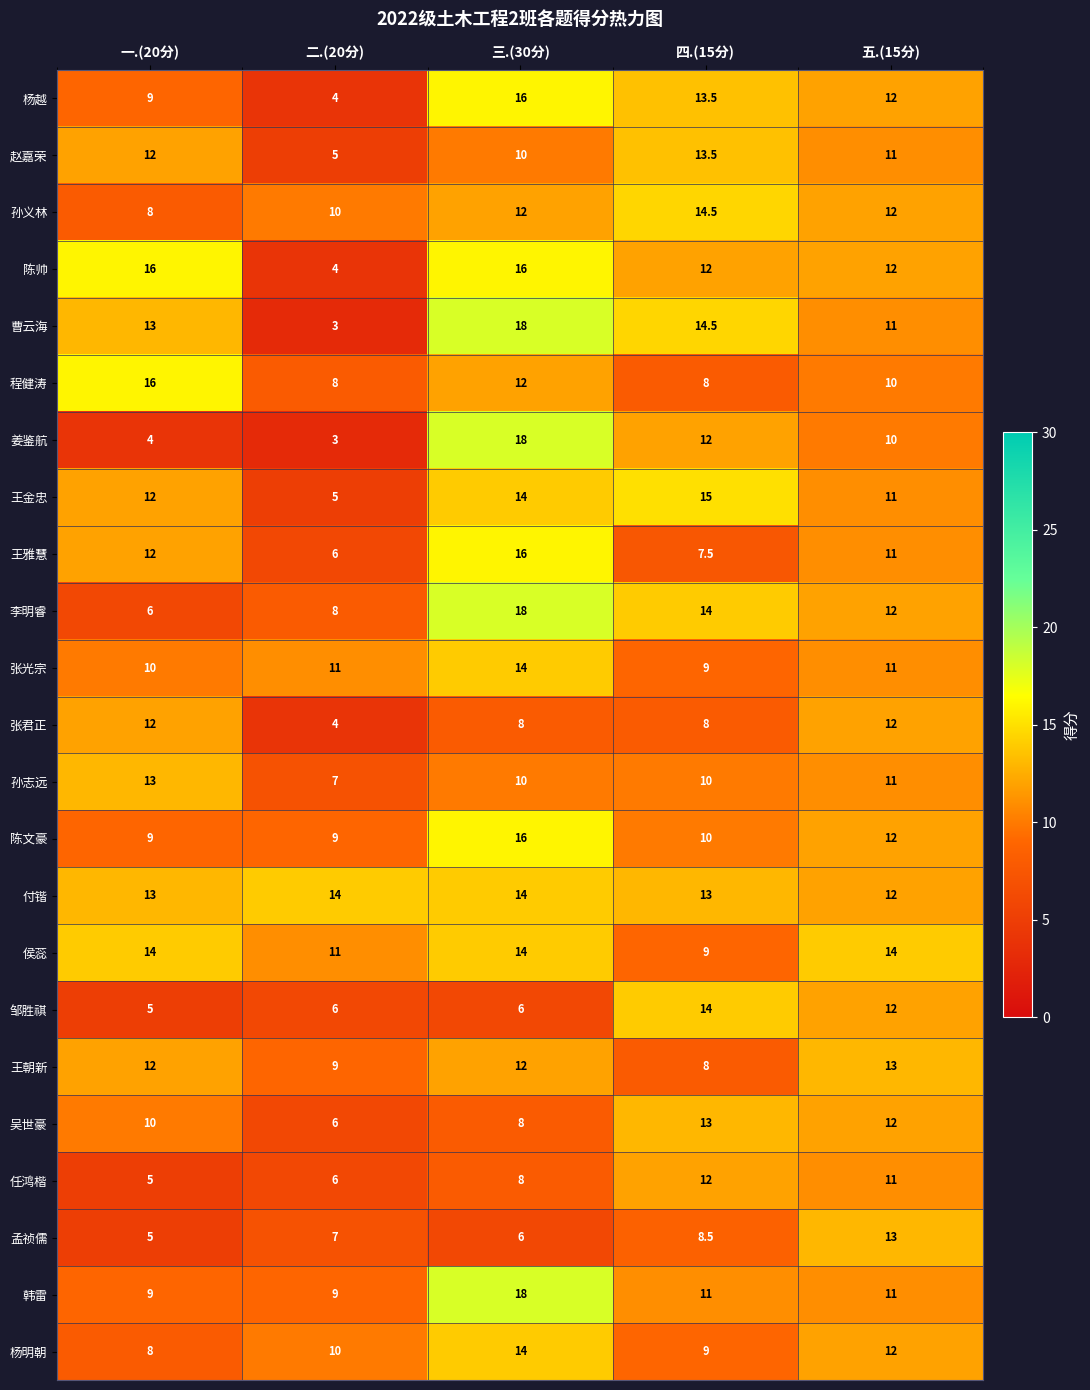

Is it true that 任鸿楷 equals 5.0 at 一.(20分)?

True